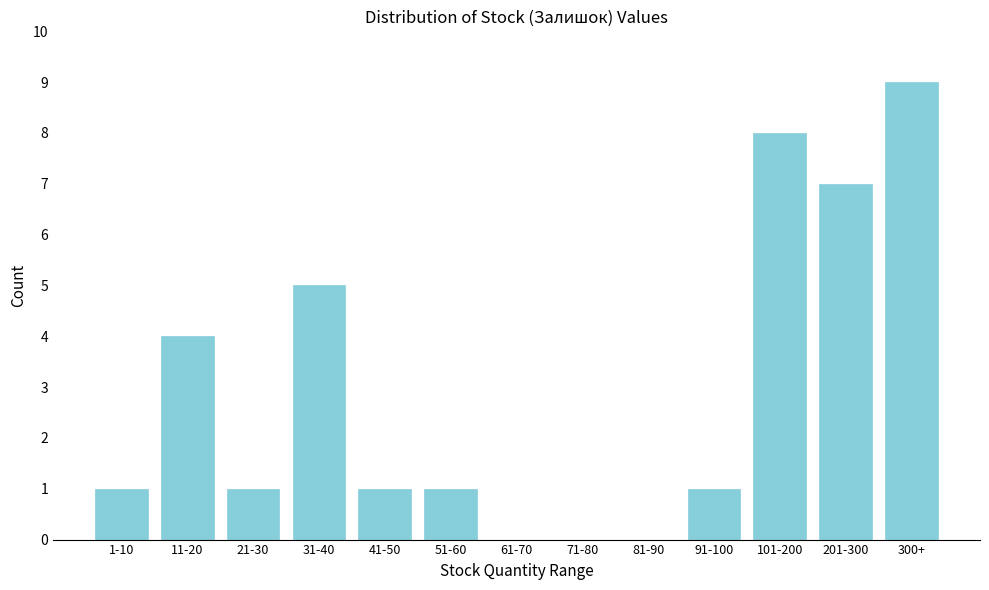

Reading right to left, what are all the values shown in this chart?

300+=9	201-300=7	101-200=8	91-100=1	81-90=0	71-80=0	61-70=0	51-60=1	41-50=1	31-40=5	21-30=1	11-20=4	1-10=1